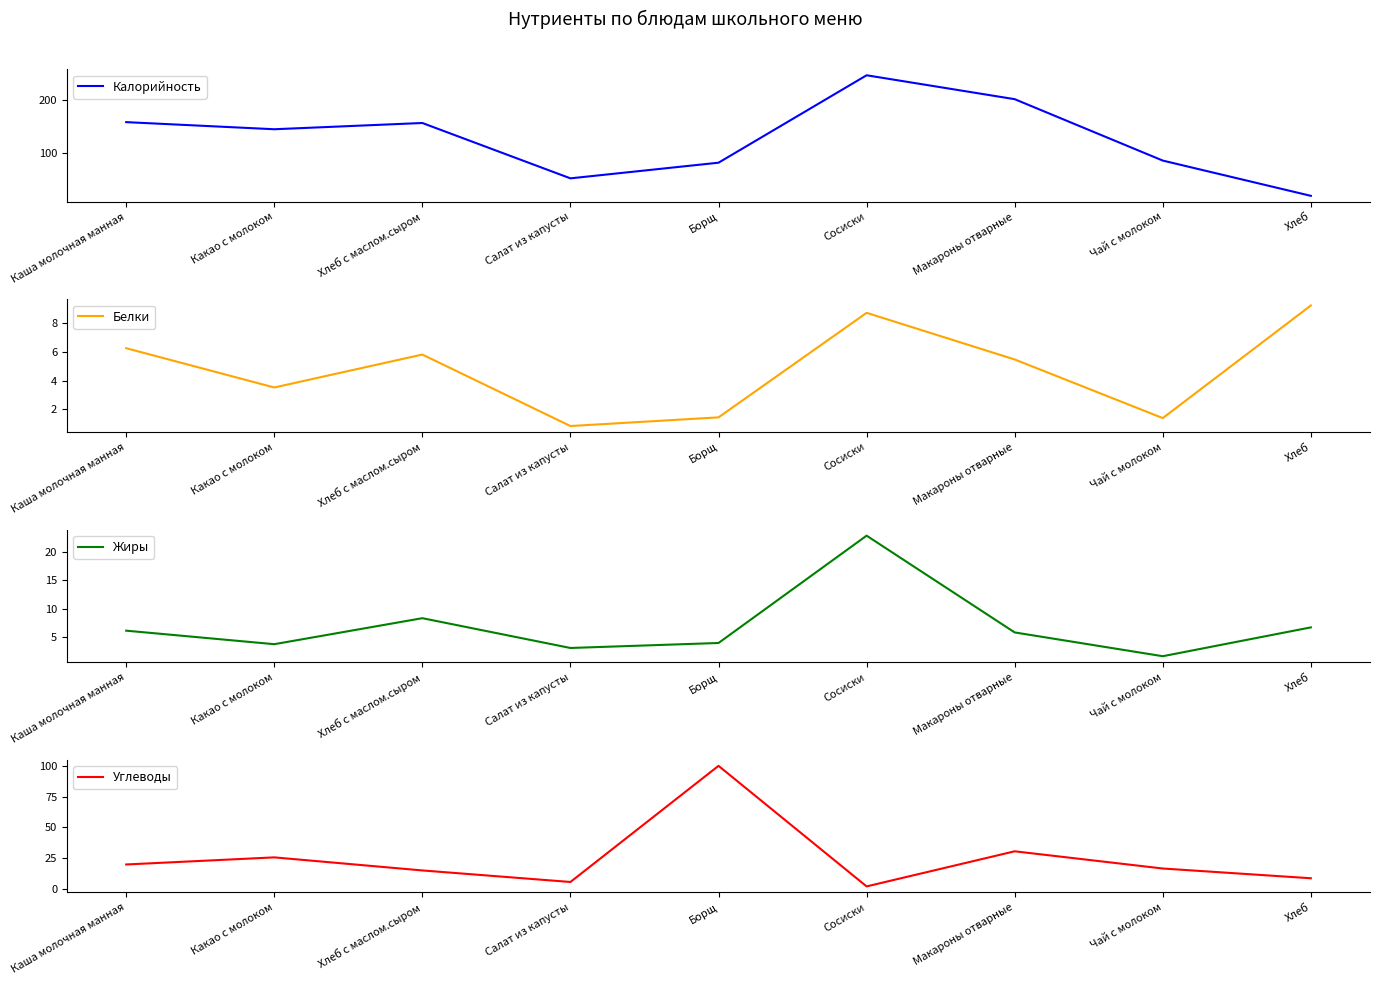

Which series has the largest total across all categories?

Калорийность